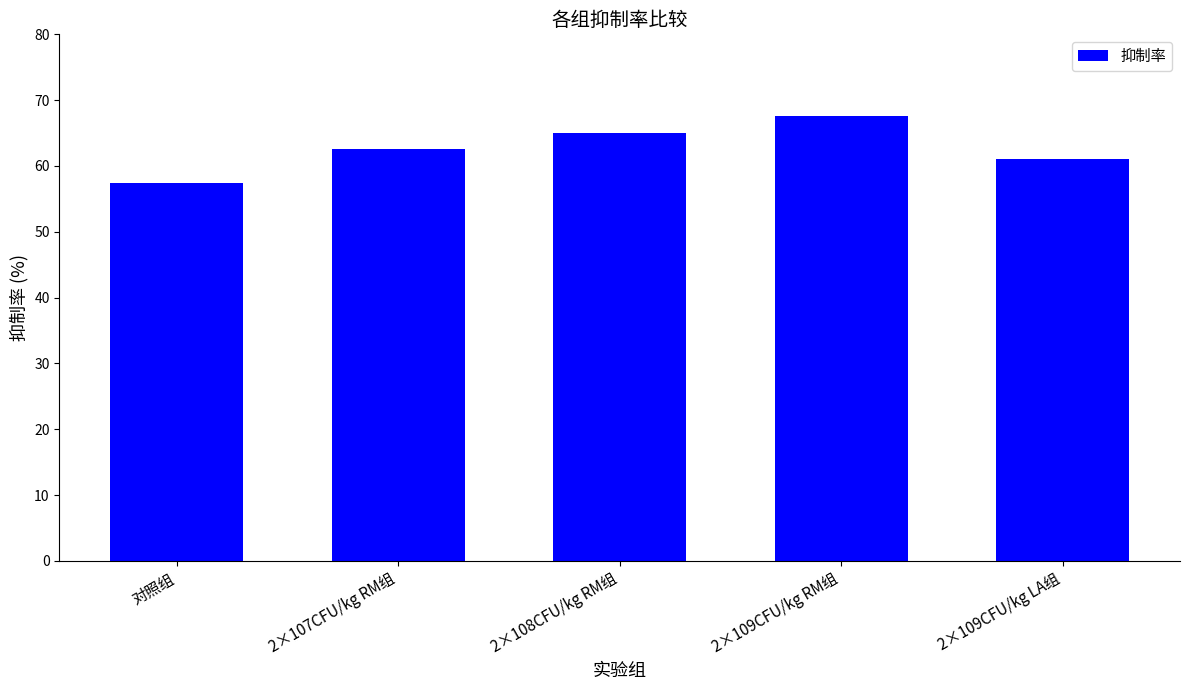

Which category has the highest value across all series?

2×109CFU/kg RM组